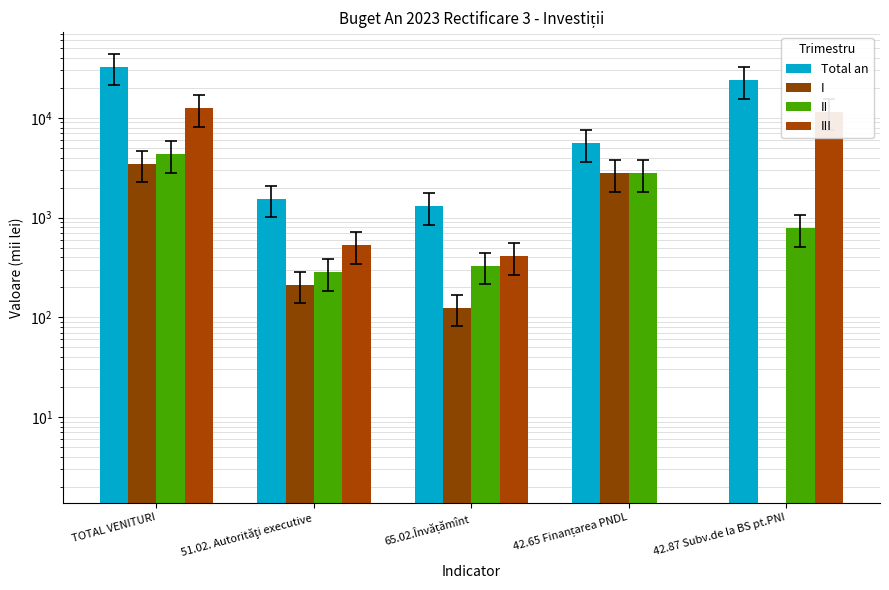

Between TOTAL VENITURI and 65.02.Învățămînt, which series saw the biggest shift?

Total an